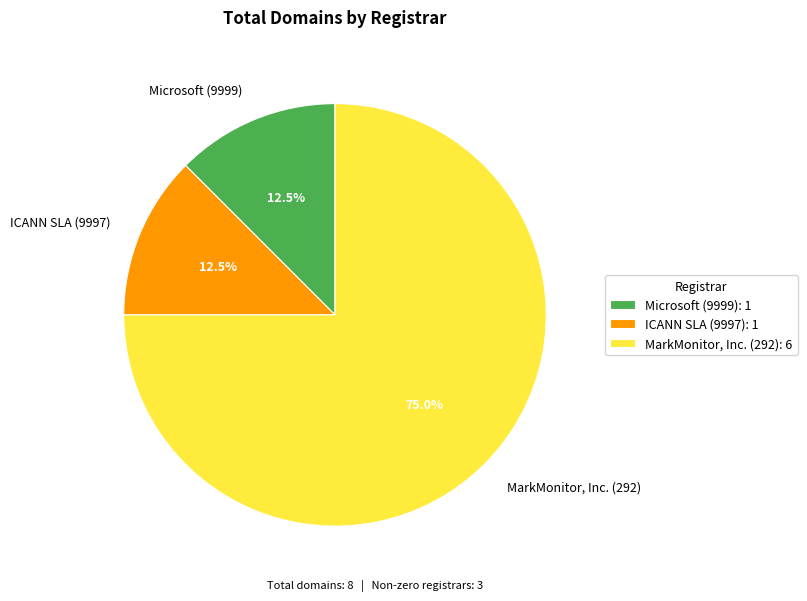

Is there any slice that represents more than half of the pie?

Yes